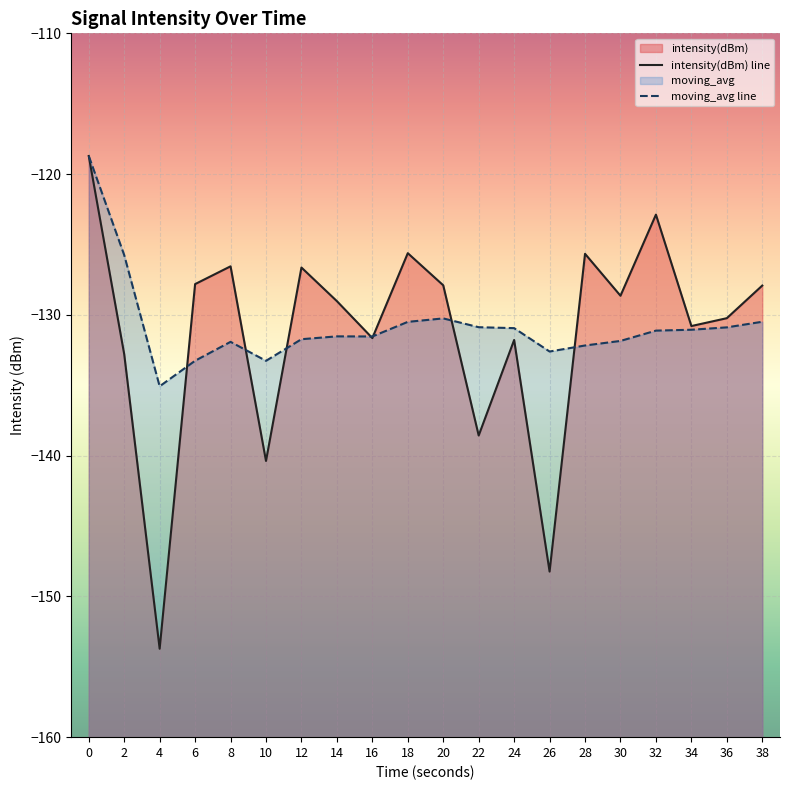

Reading right to left, what are all the values shown in this chart?

intensity(dBm) line: 38=-127.9	36=-130.2	34=-130.8	32=-122.9	30=-128.6	28=-125.7	26=-148.2	24=-131.8	22=-138.6	20=-127.9	18=-125.6	16=-131.6	14=-129.0	12=-126.6	10=-140.4	8=-126.6	6=-127.8	4=-153.7	2=-132.8	0=-118.7
moving_avg line: 38=-130.5	36=-130.9	34=-131.1	32=-131.1	30=-131.9	28=-132.2	26=-132.6	24=-130.9	22=-130.9	20=-130.3	18=-130.5	16=-131.5	14=-131.5	12=-131.7	10=-133.3	8=-131.9	6=-133.3	4=-135.1	2=-125.8	0=-118.7